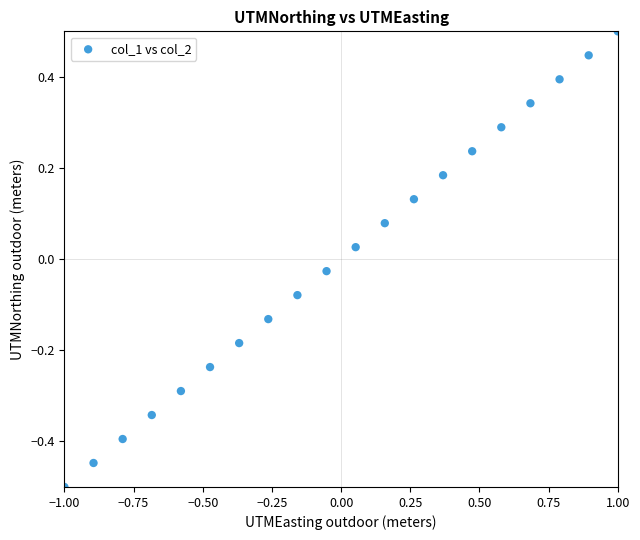

What is the range of X values (max minus min)?

2.0